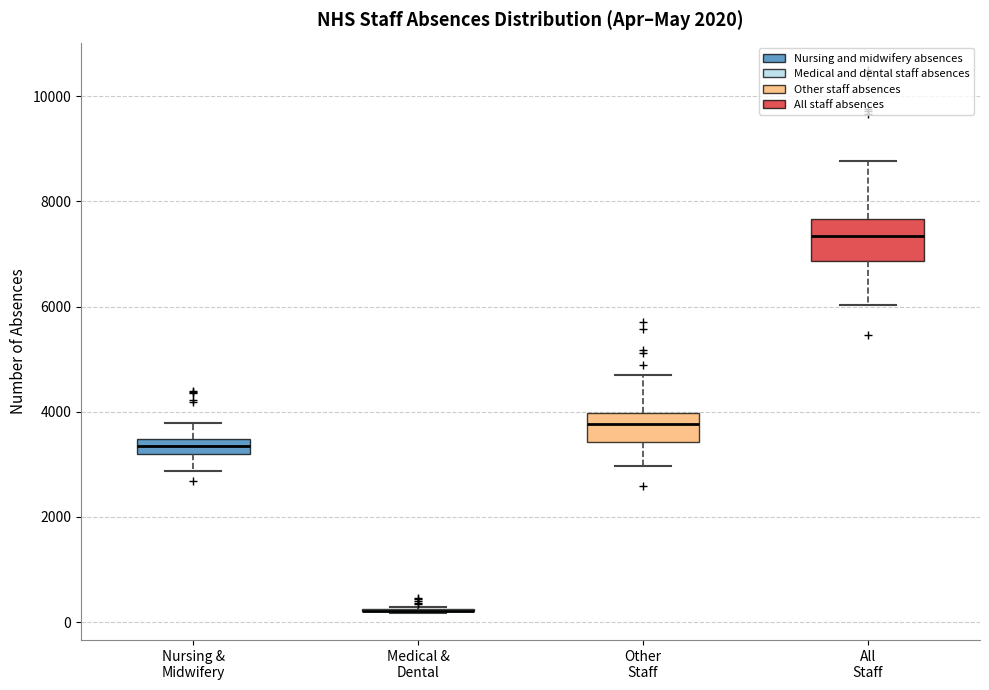

Comparing the boxes themselves (not the whiskers), which one is the tallest?

All Staff